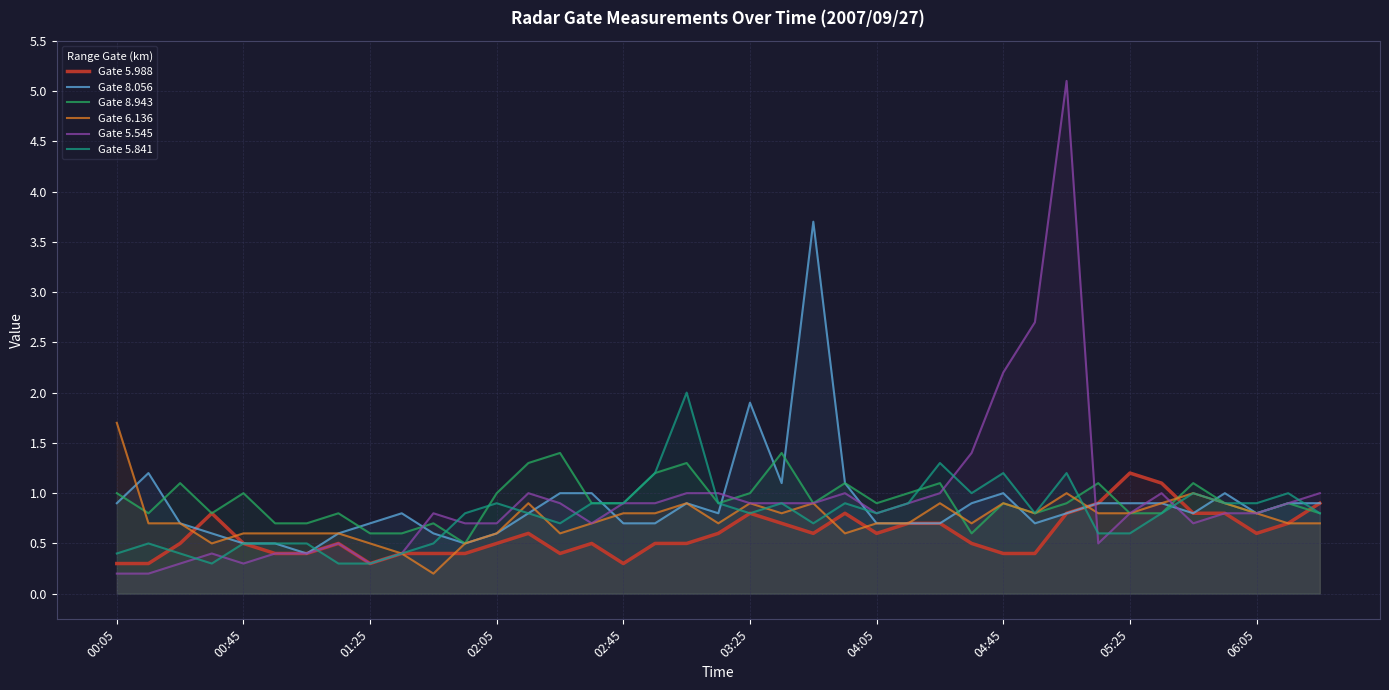

The value of Gate 8.056 at 02:05 is 0.4. True or false?

False